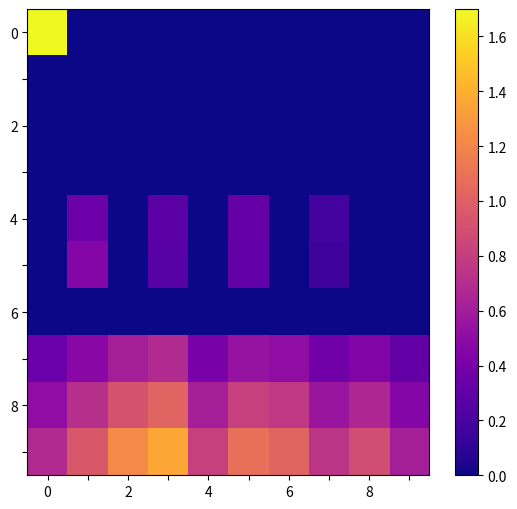

How many data points does each series have?

10